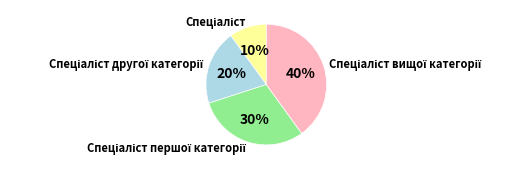

To the nearest percent, what is the average slice percentage?

25%